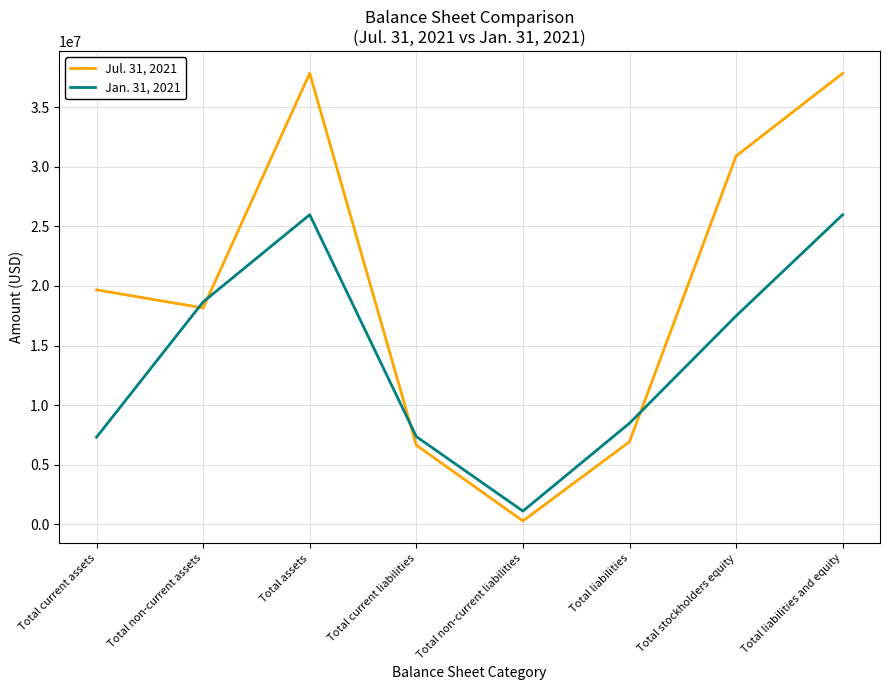

True or false: Jan. 31, 2021 has a value of 7369000 at Total current liabilities.

True